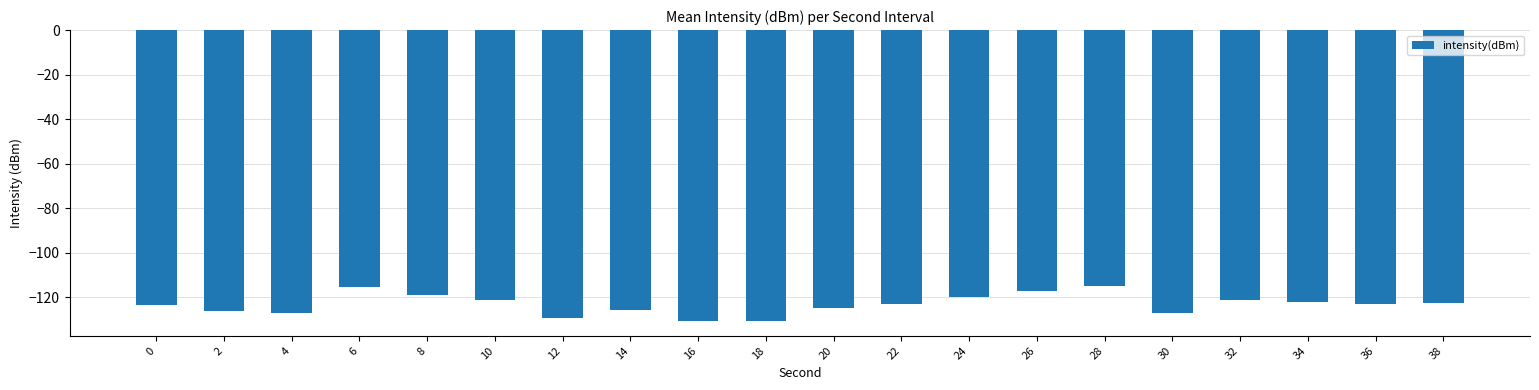

What is the smallest value displayed?

-130.7